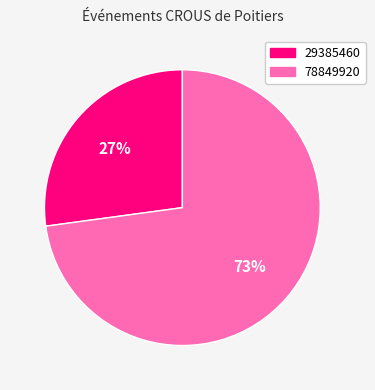

To the nearest percent, what is the difference between the 78849920 and 29385460 slice percentages?

46%